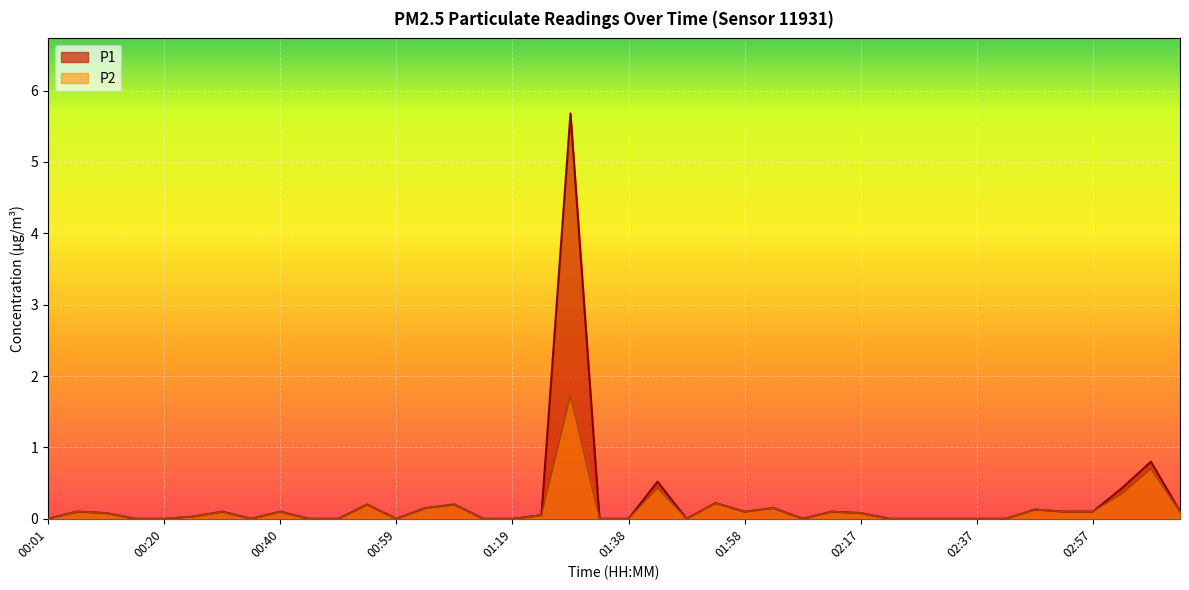

At 01:58, list the series in order from smallest to largest.

P1, P2